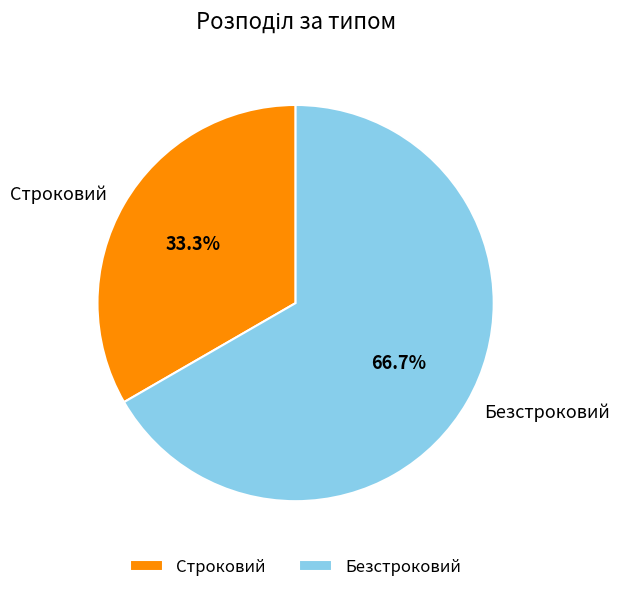

Rank the categories by value from lowest to highest.

Строковий, Безстроковий